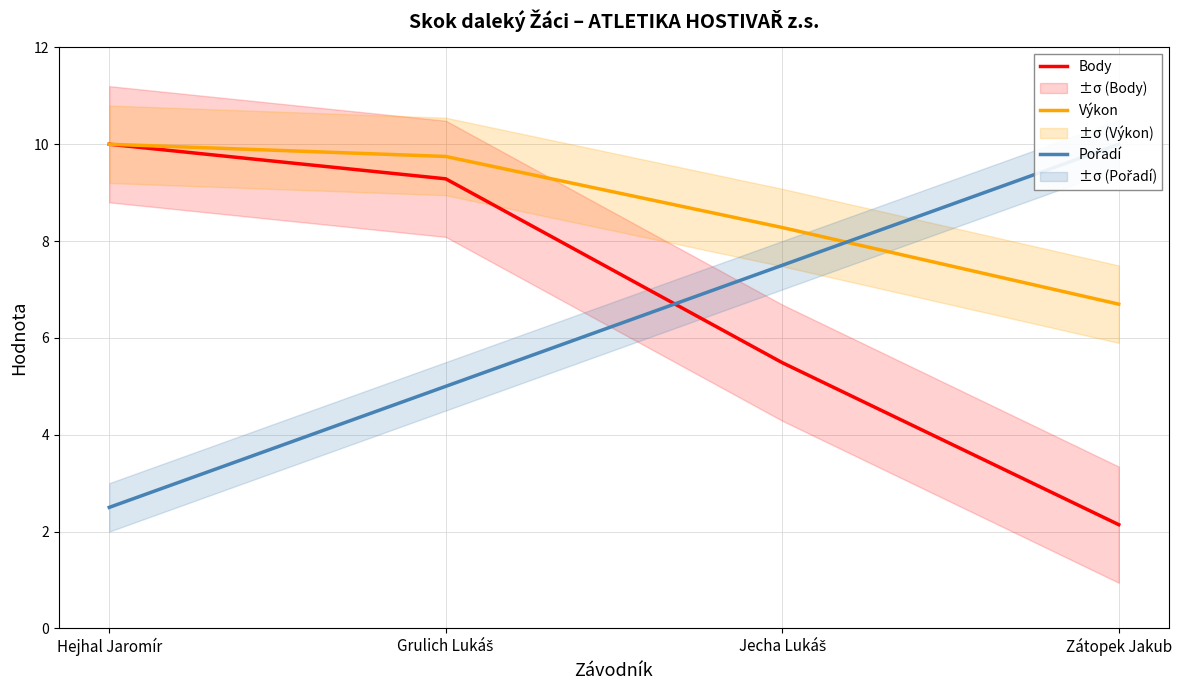

The value of Pořadí at Hejhal Jaromír is 2.5. True or false?

True